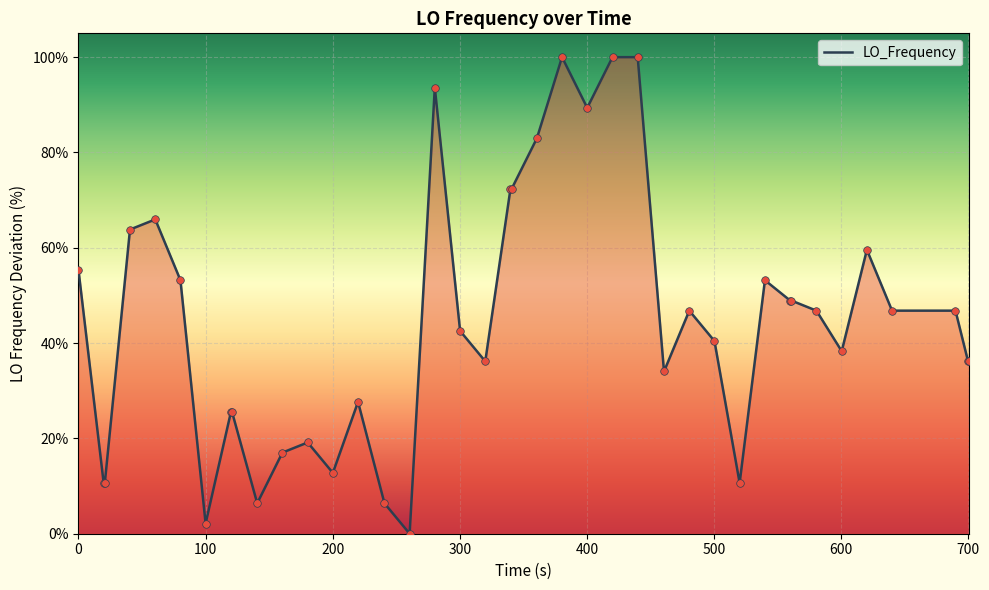

Which has a higher value, 1627160635.1 or 1627160615.3?

1627160635.1